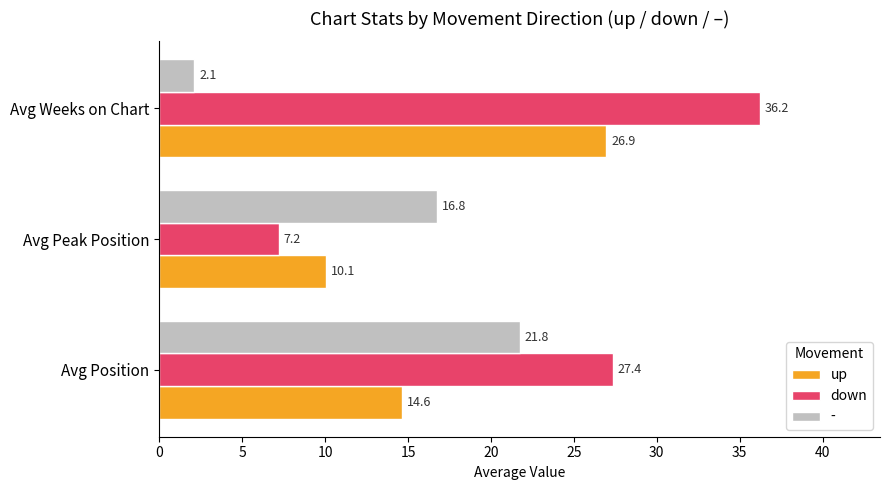

What is the smallest value displayed?

2.1